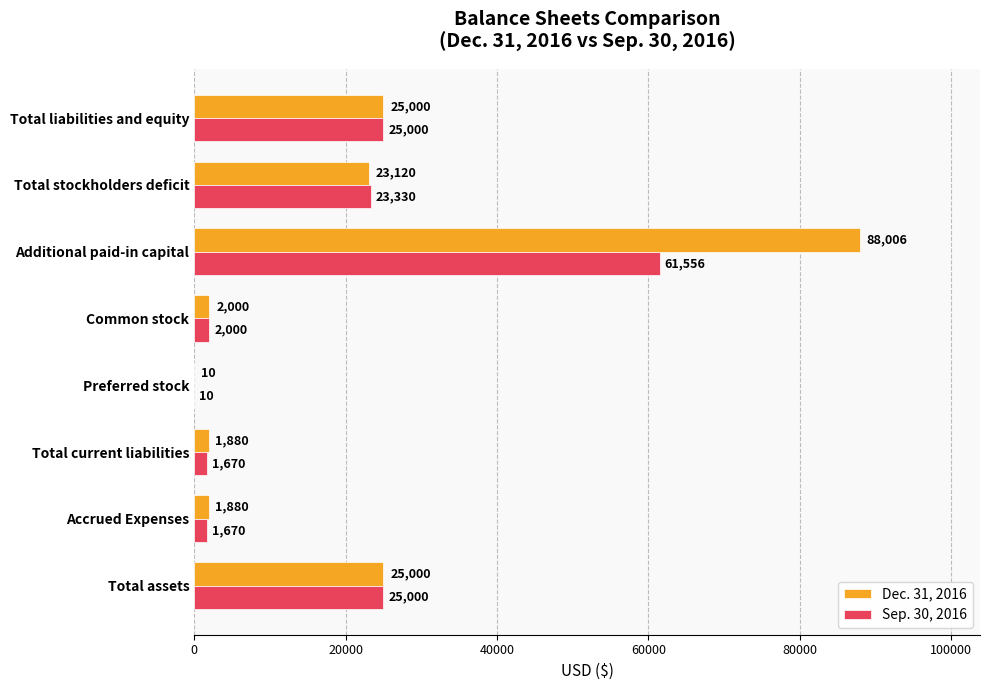

What is the highest value of the Sep. 30, 2016 series?

61556